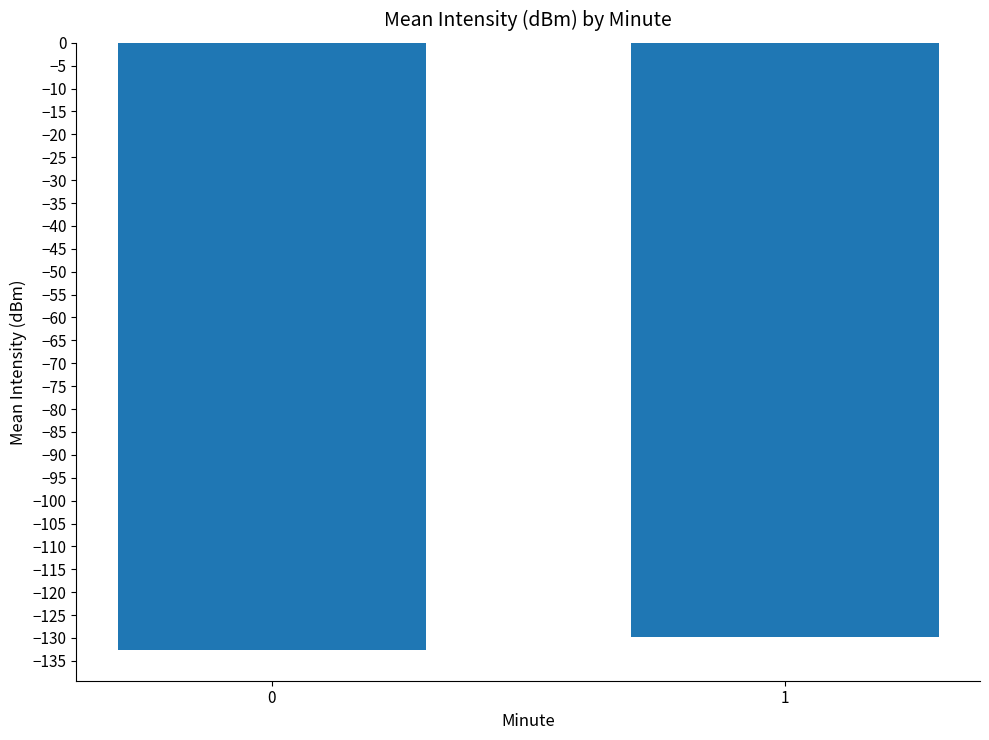

What is the value of the 1st bar from the left?

-132.7